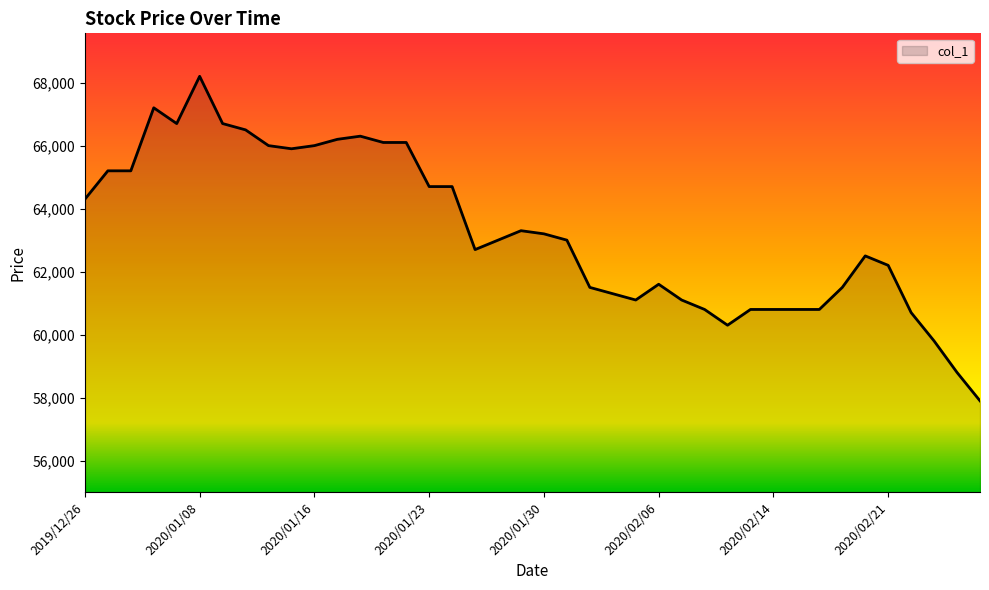

What is the smallest value displayed?

57900